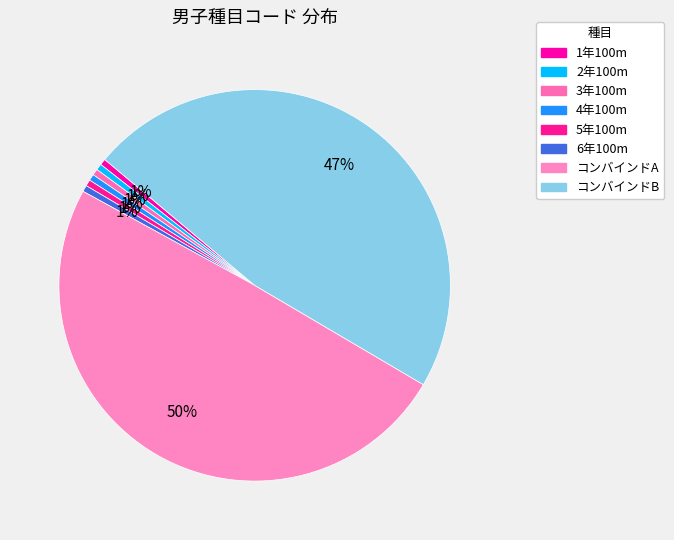

To the nearest percent, what is the difference between the largest and smallest slice percentages?

49%